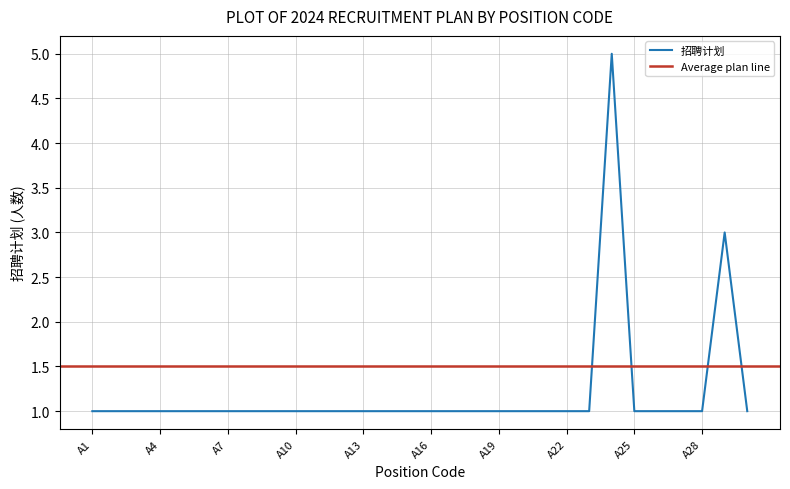

List the labels in order of value, smallest first.

A1, A2, A3, A4, A5, A6, A7, A8, A9, A10, A11, A12, A13, A14, A15, A16, A17, A18, A19, A20, A21, A22, A23, A25, A26, A27, A28, A30, A29, A24